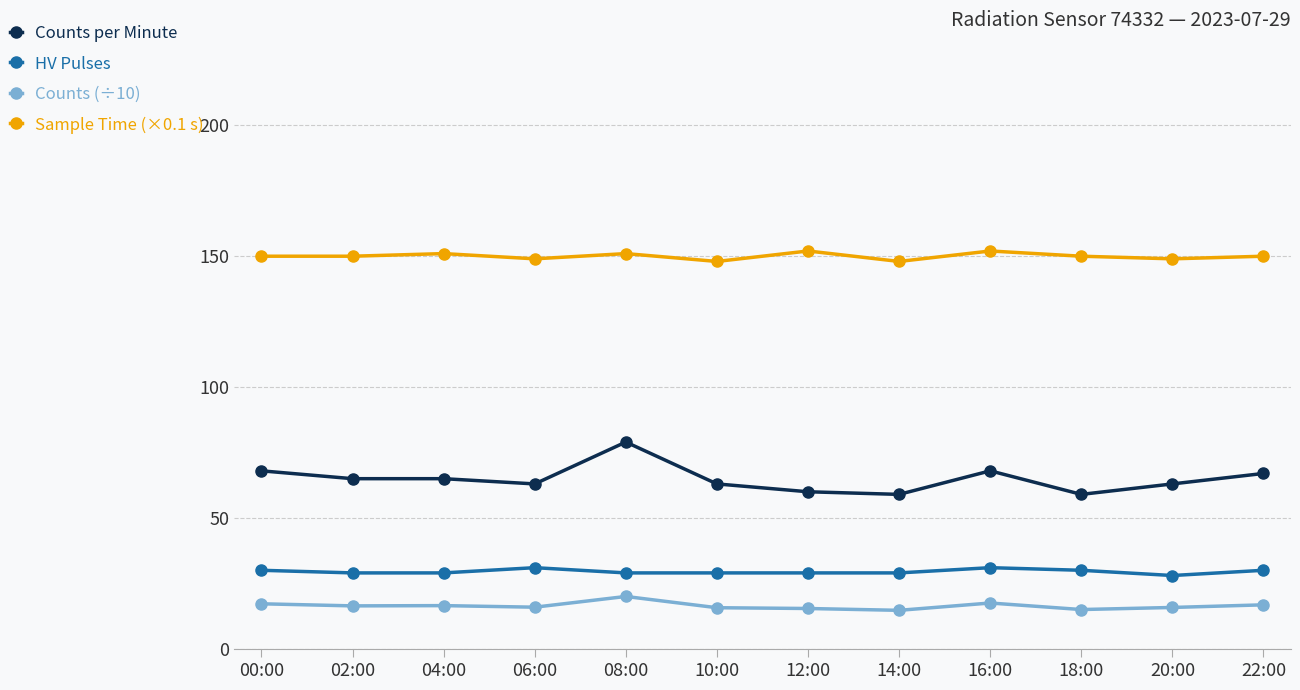

What is the difference between the maximum and minimum values in the Sample Time (×0.1 s) series?

4.0